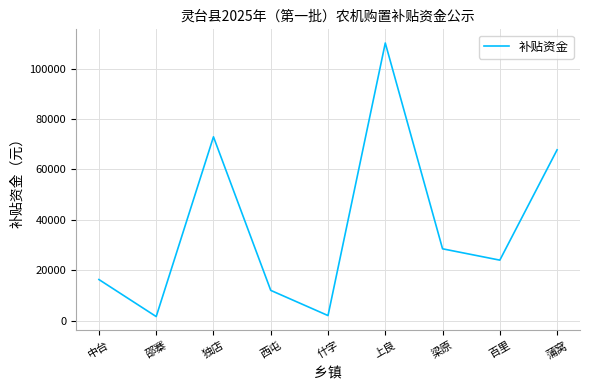

How many lines are shown in the chart?

1